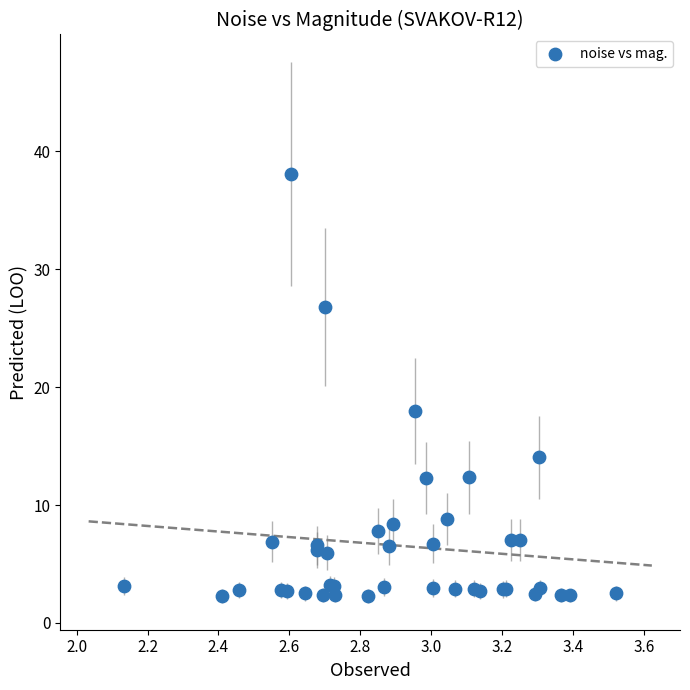

What Y value in the scatter plot is closest to 20?

18.0